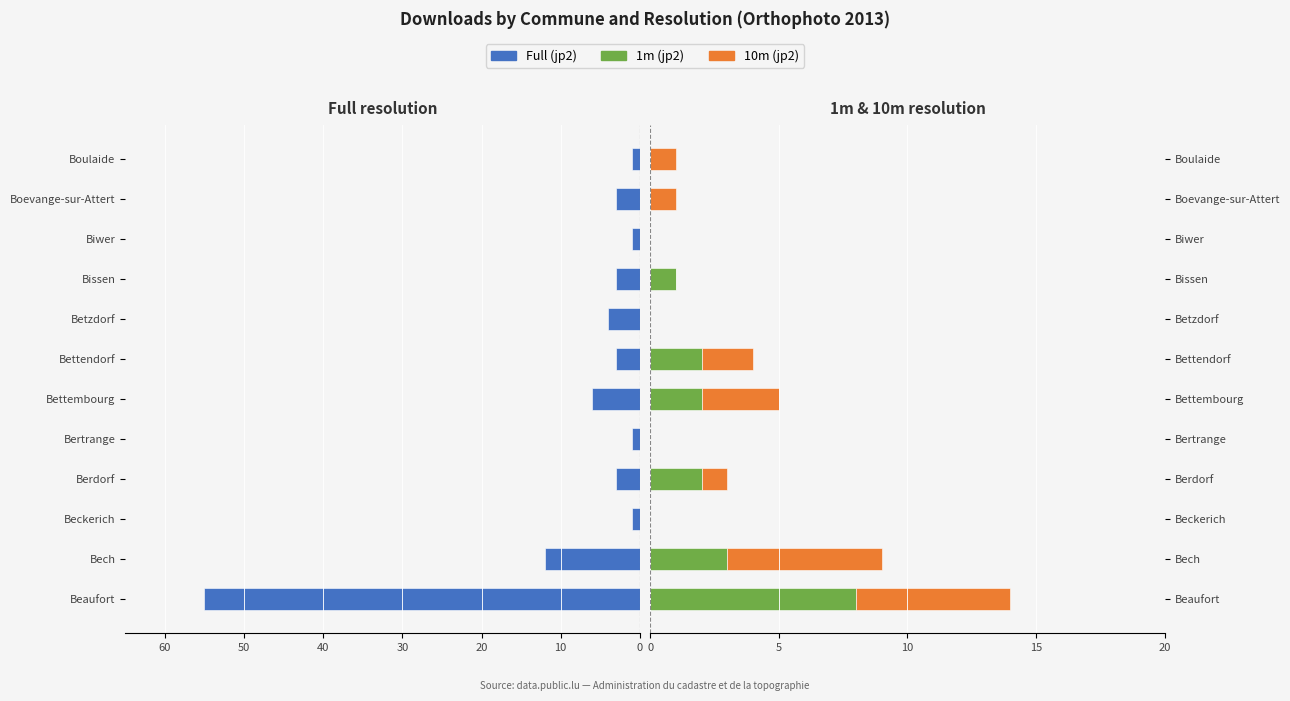

At how many categories does at least one series exceed -41?

12